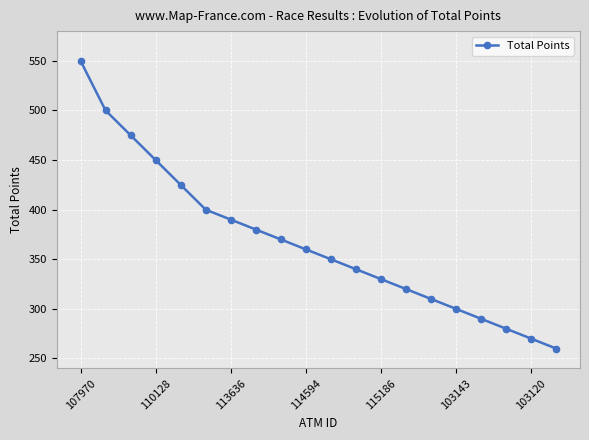

What is the sum of all values?

7350